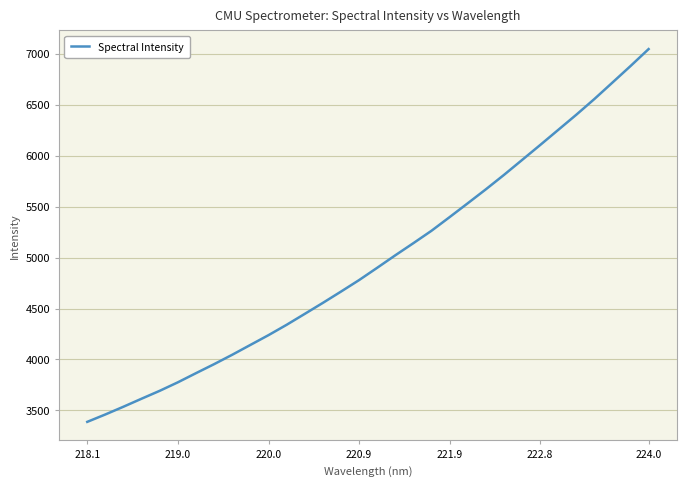

What is the maximum value shown in the chart?

7046.5